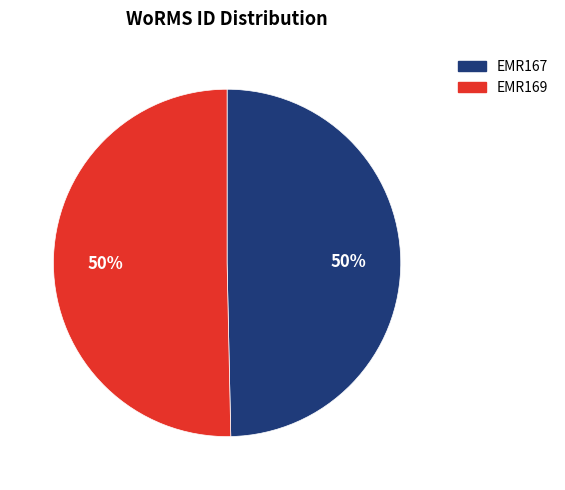

Approximately how many times larger is the value at EMR169 compared to EMR167?

1.0